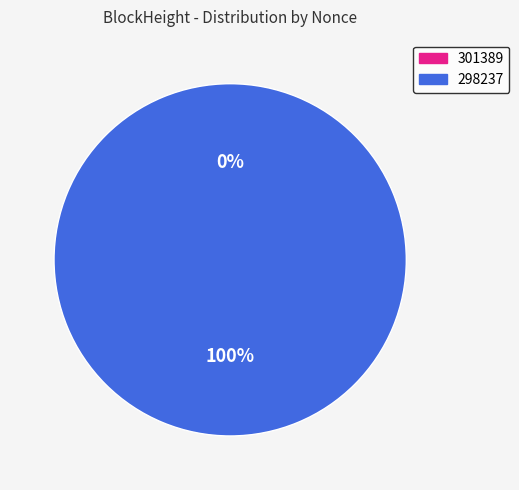

Count the number of slices in the pie.

2